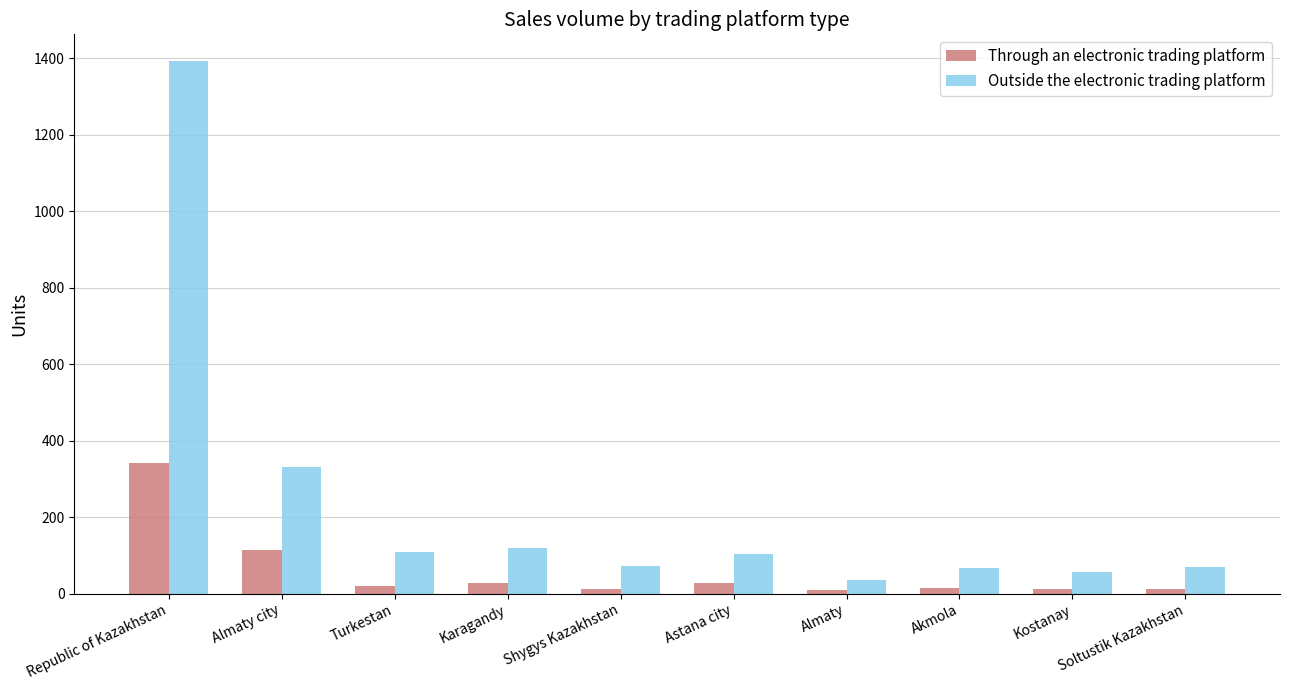

What is the label of the 3rd bar from the left?

Turkestan